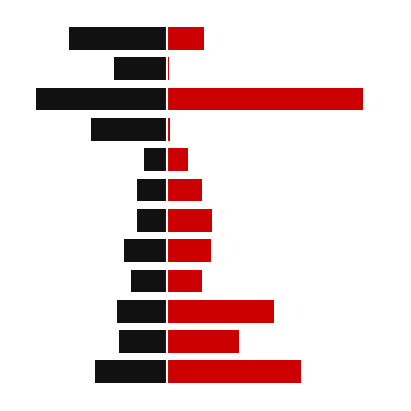

How many bars are there in total?

24